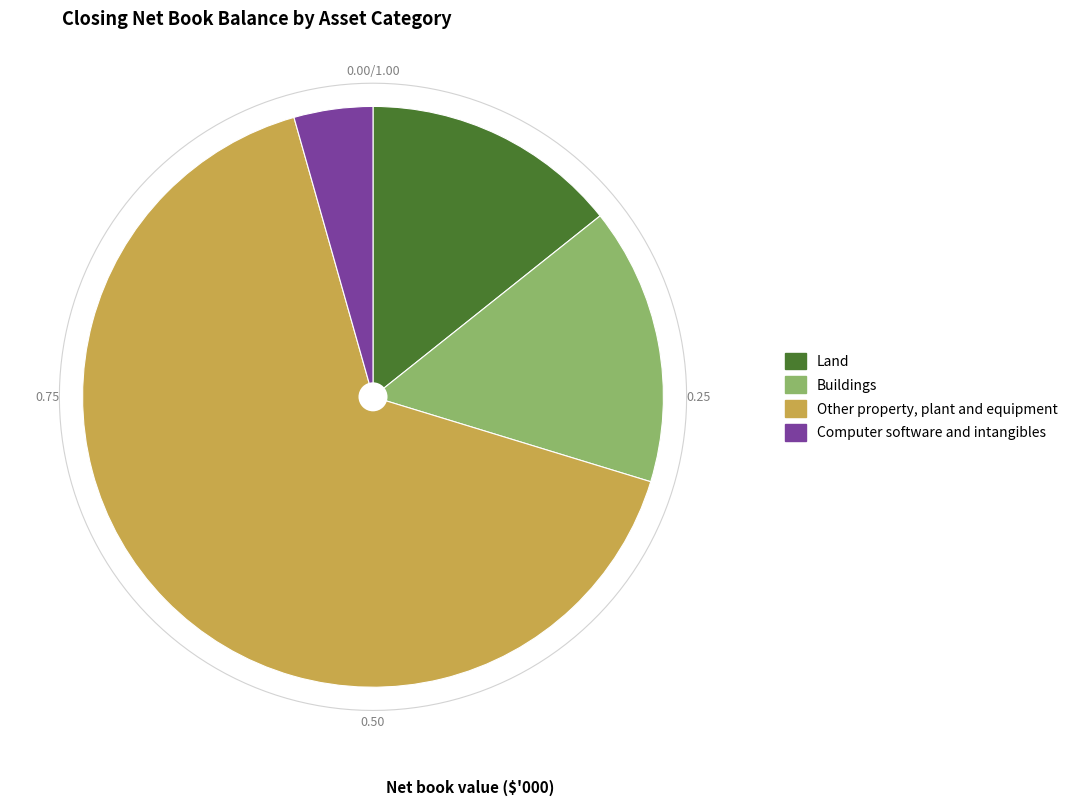

Rank the categories by value from lowest to highest.

Computer software and intangibles, Land, Buildings, Other property, plant and equipment